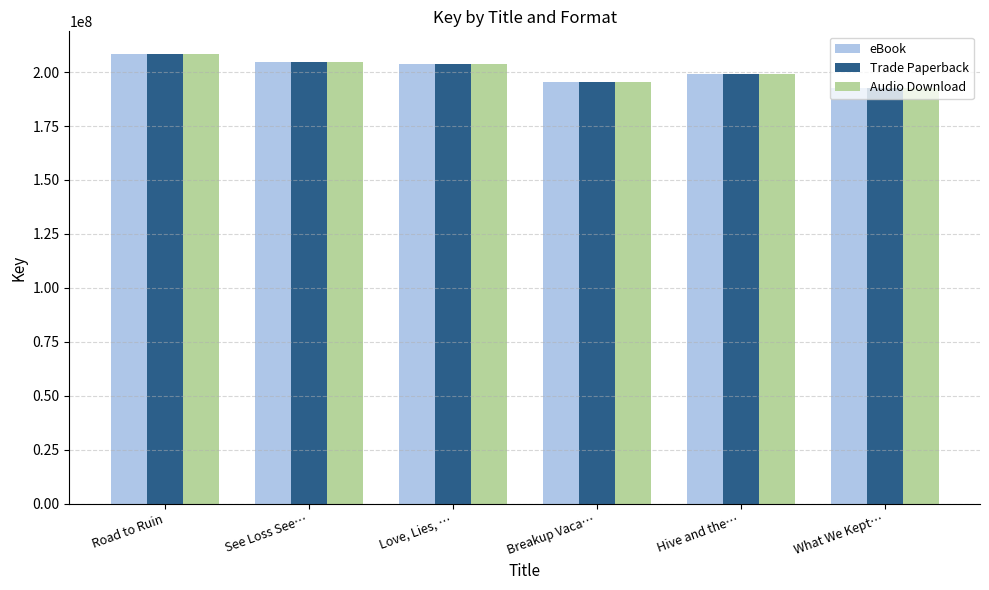

The Audio Download series shows 199205736 at Hive and the…. True or false?

True